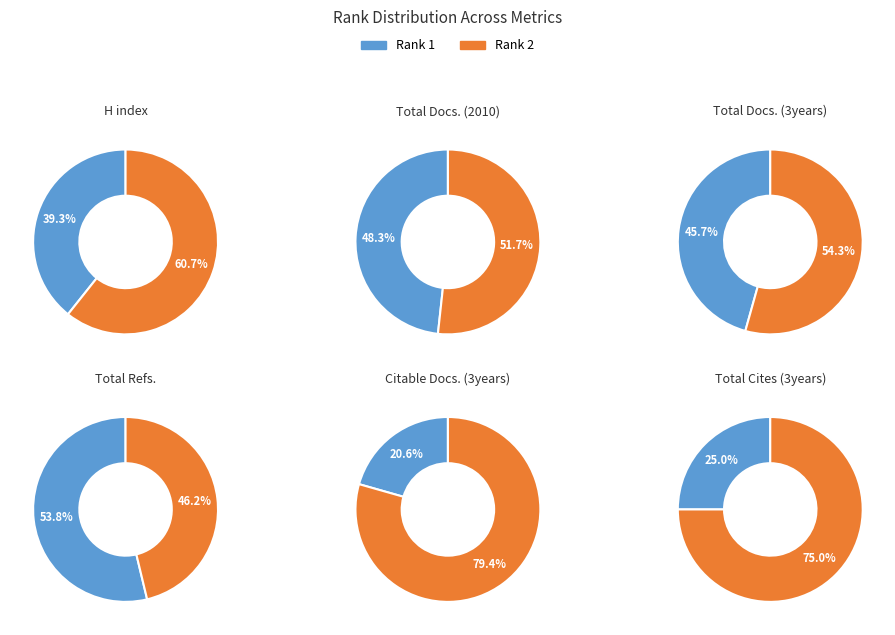

What is the total percentage of Rank 1 and Rank 2?

100.0%